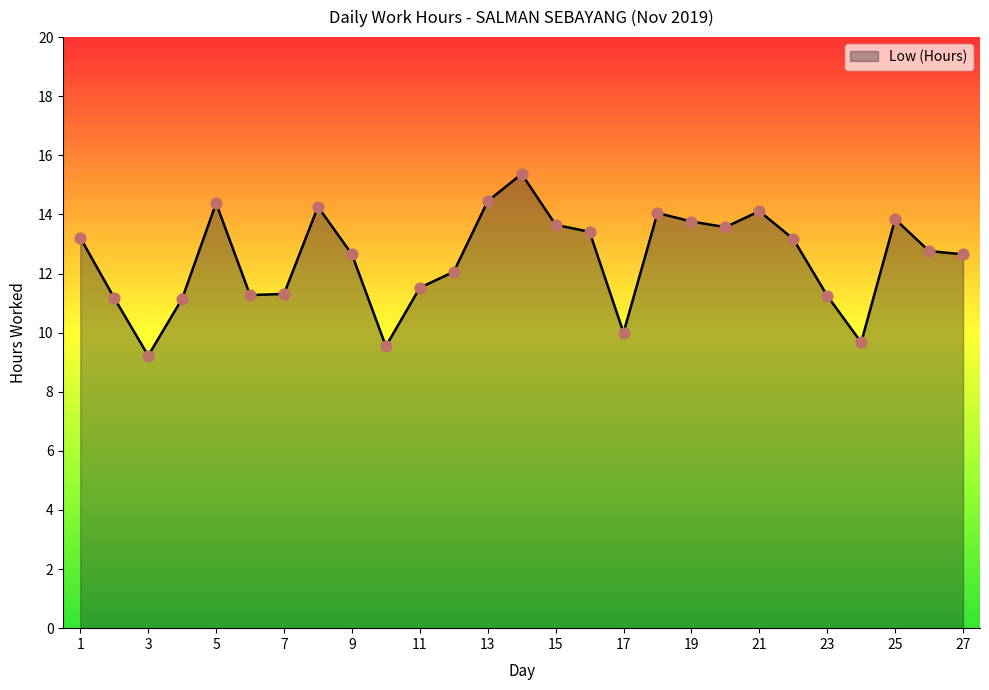

What is the greatest value displayed?

15.4